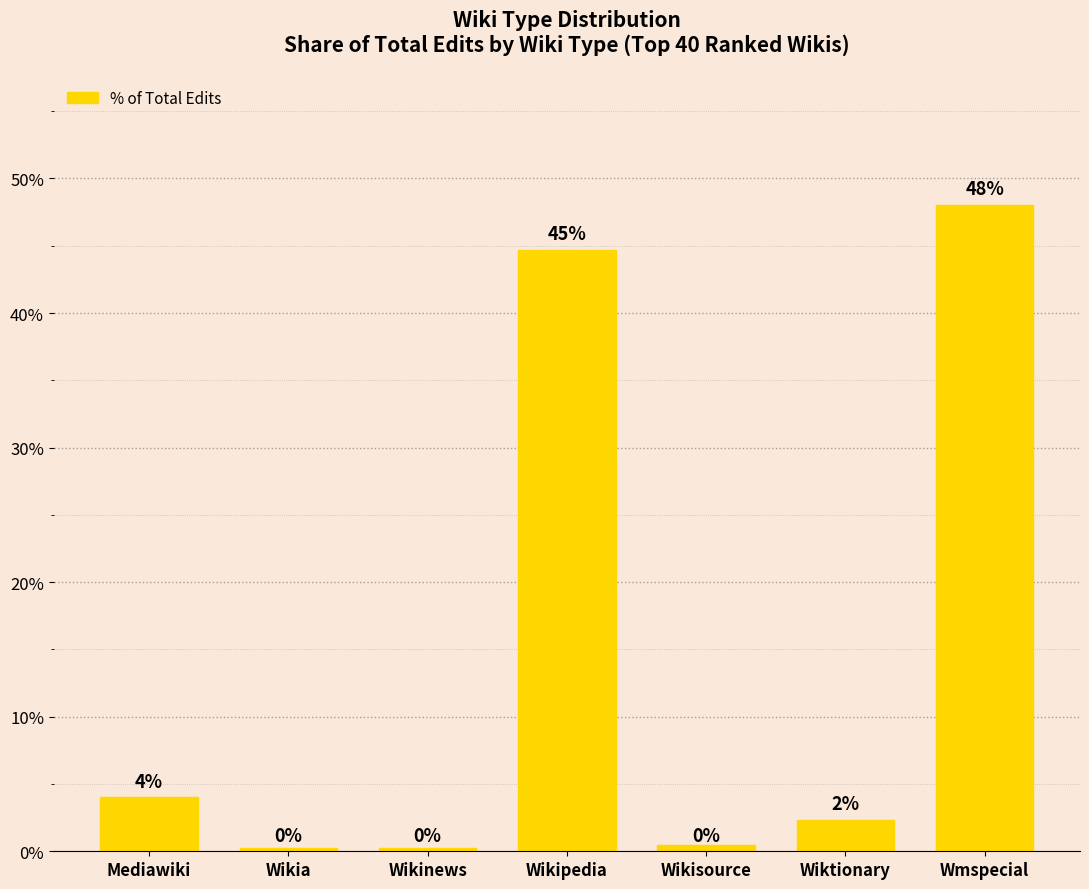

What is the sum of the values at Wiktionary and Mediawiki?

6.3